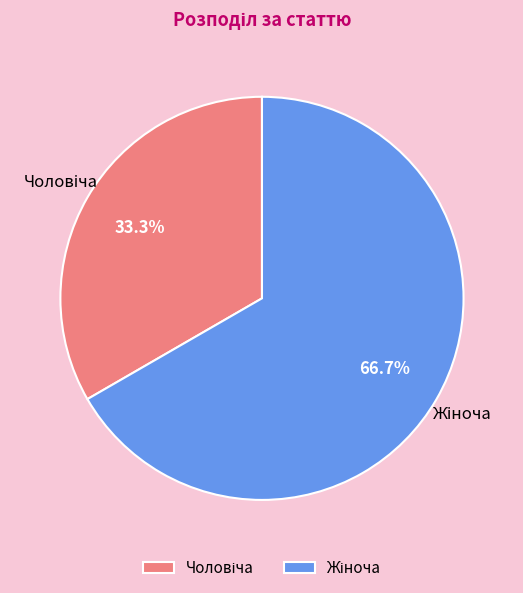

To the nearest percent, what is the difference between the largest and smallest slice percentages?

33%